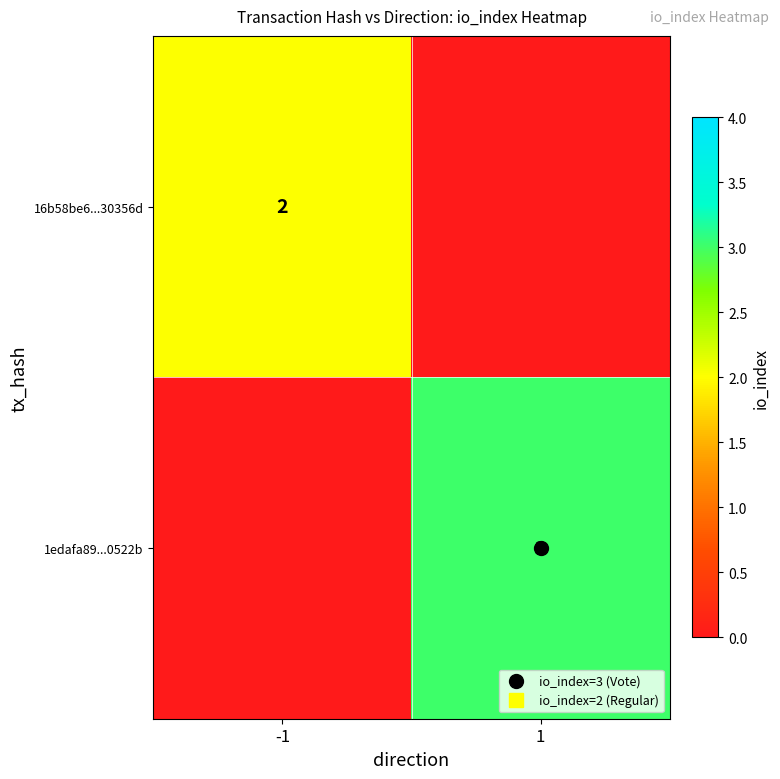

What is the total value across all series at -1?

2